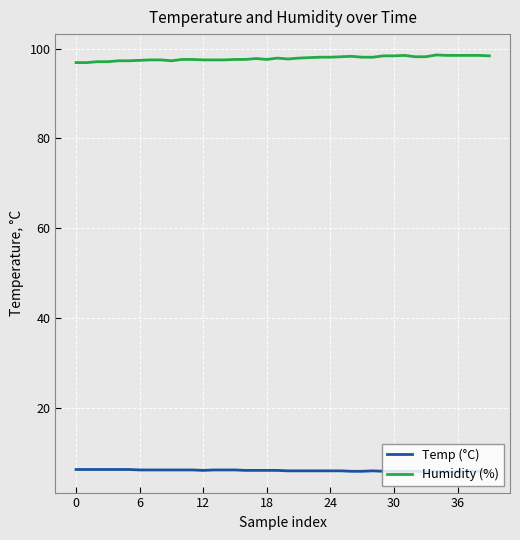

True or false: Temp (°C) and Humidity (%) cross at least once.

False